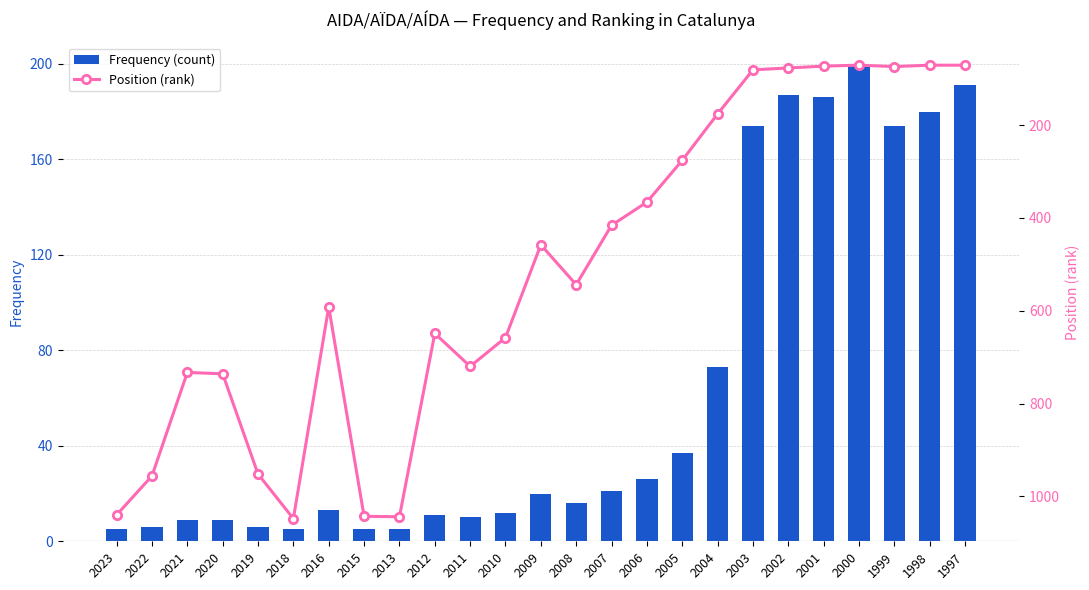

What are all the series names shown in the legend?

Frequency (count), Position (rank)